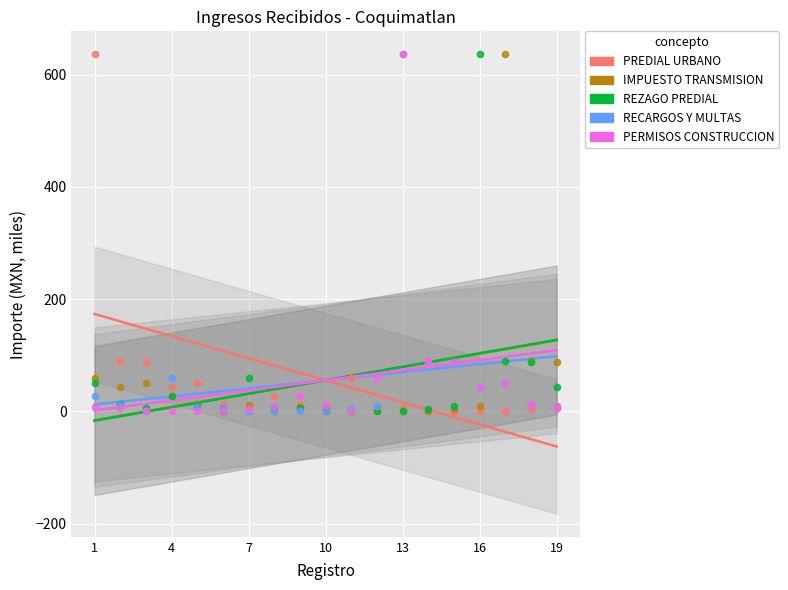

Which series contains the highest Y value?

PREDIAL URBANO